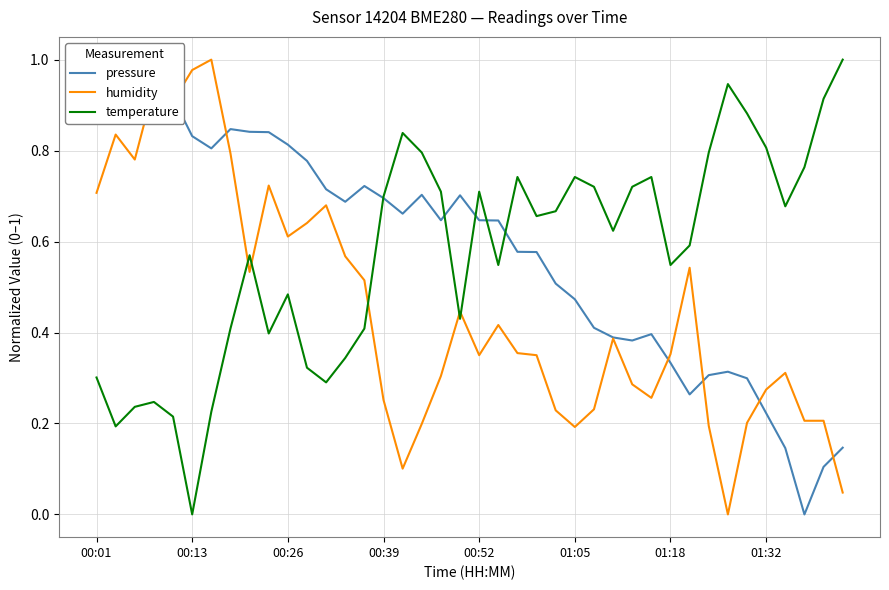

At which label does pressure reach its peak?

00:01